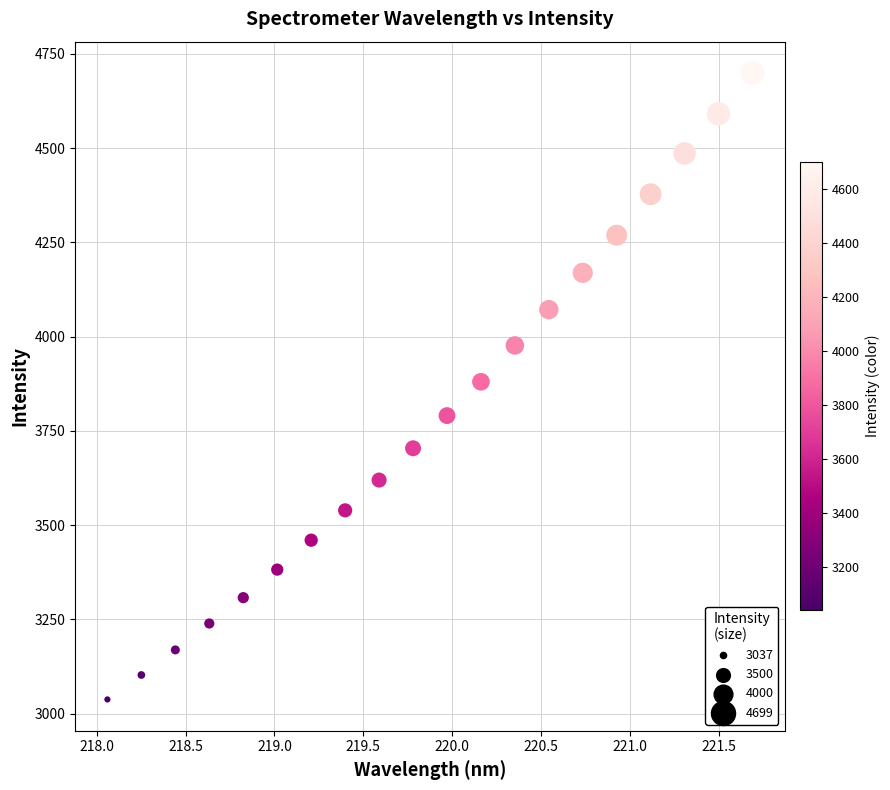

What is the range of Y values (max minus min)?

1661.2